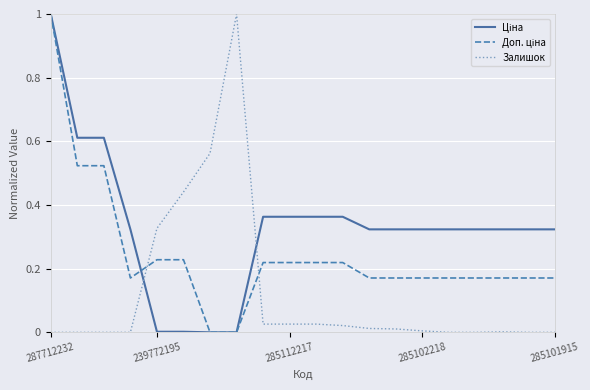

How many lines are shown in the chart?

3